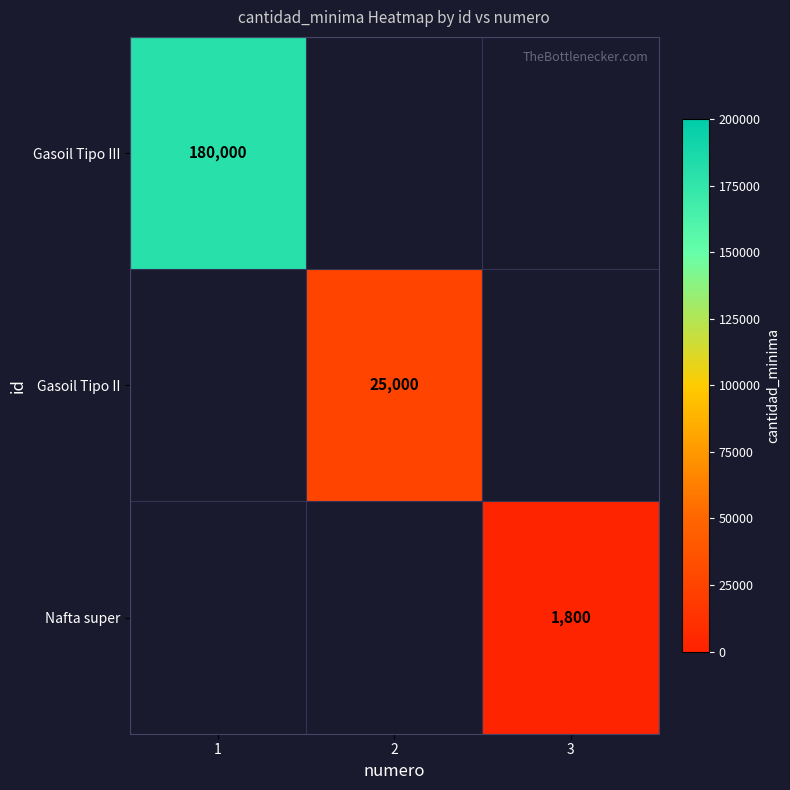

The Gasoil Tipo III series shows 180000 at 1. True or false?

True